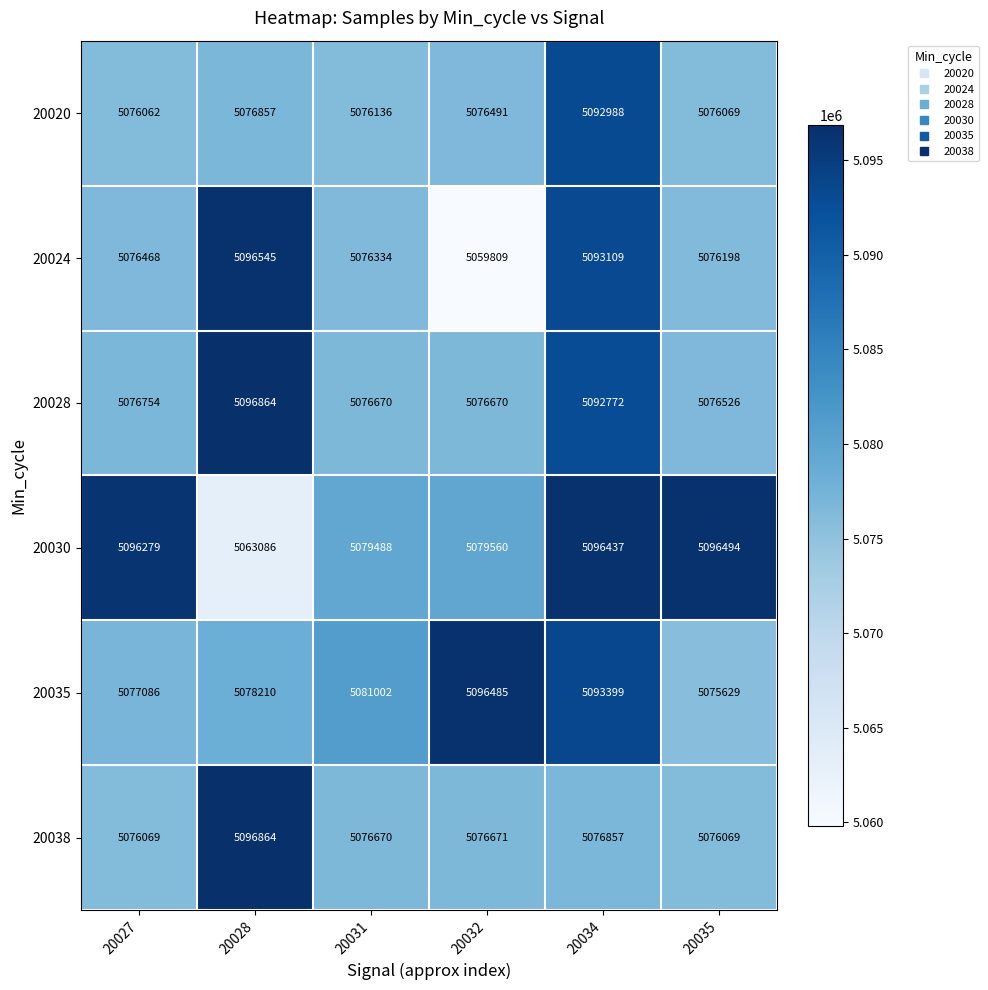

What is the sum of all 20024 values?

30478463